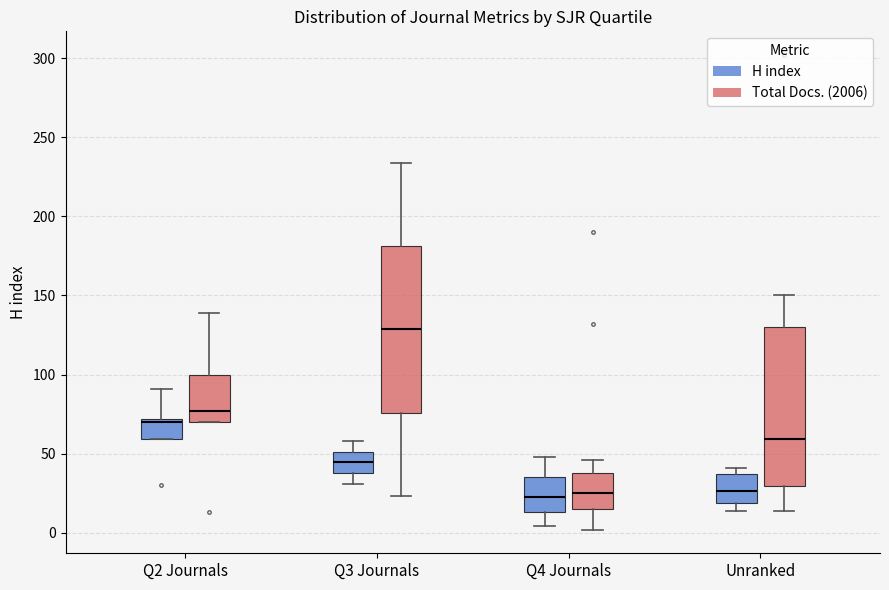

Which box is the tallest, from its lower edge to its upper edge?

Q3 Journals (Total Docs. (2006))